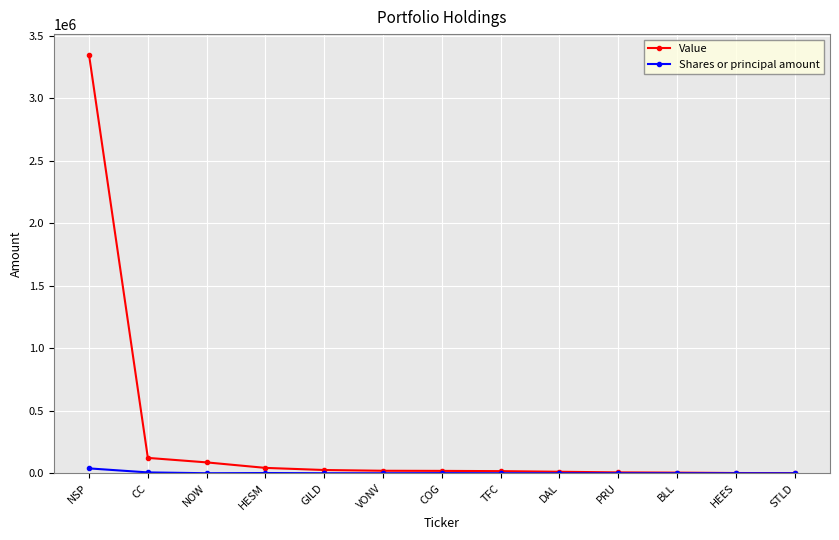

What are all the series names shown in the legend?

Value, Shares or principal amount